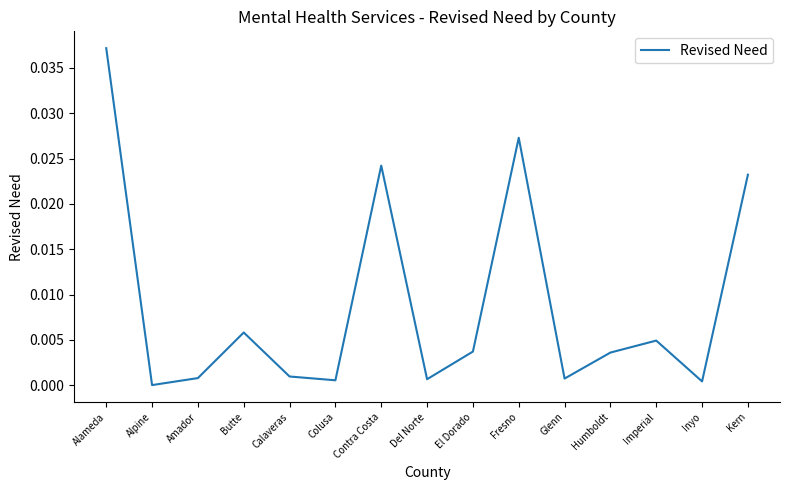

Is this an area chart (filled region under the line)?

No